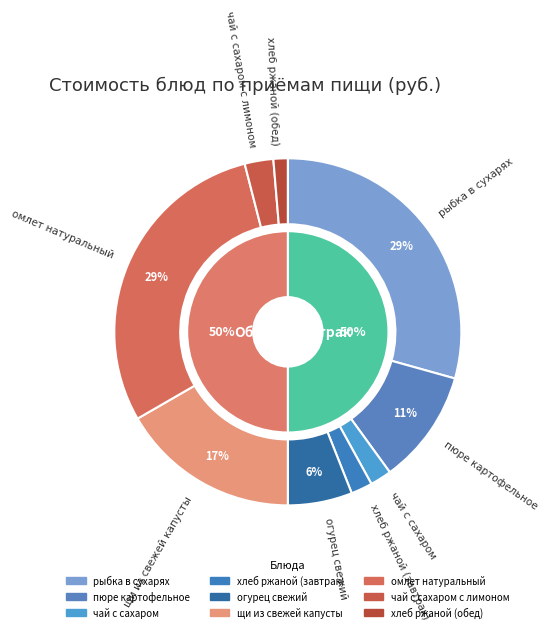

Combined, do омлет натуральный and рыбка в сухарях account for over 50%?

Yes